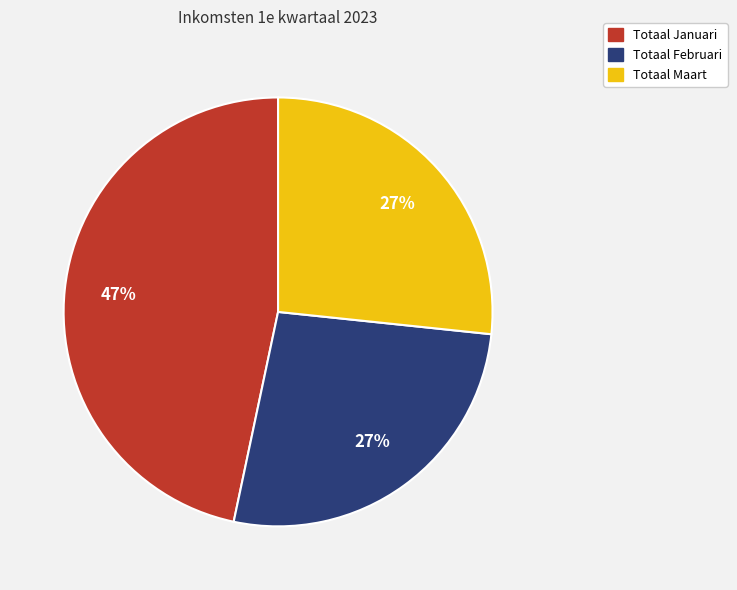

Count the number of slices in the pie.

3